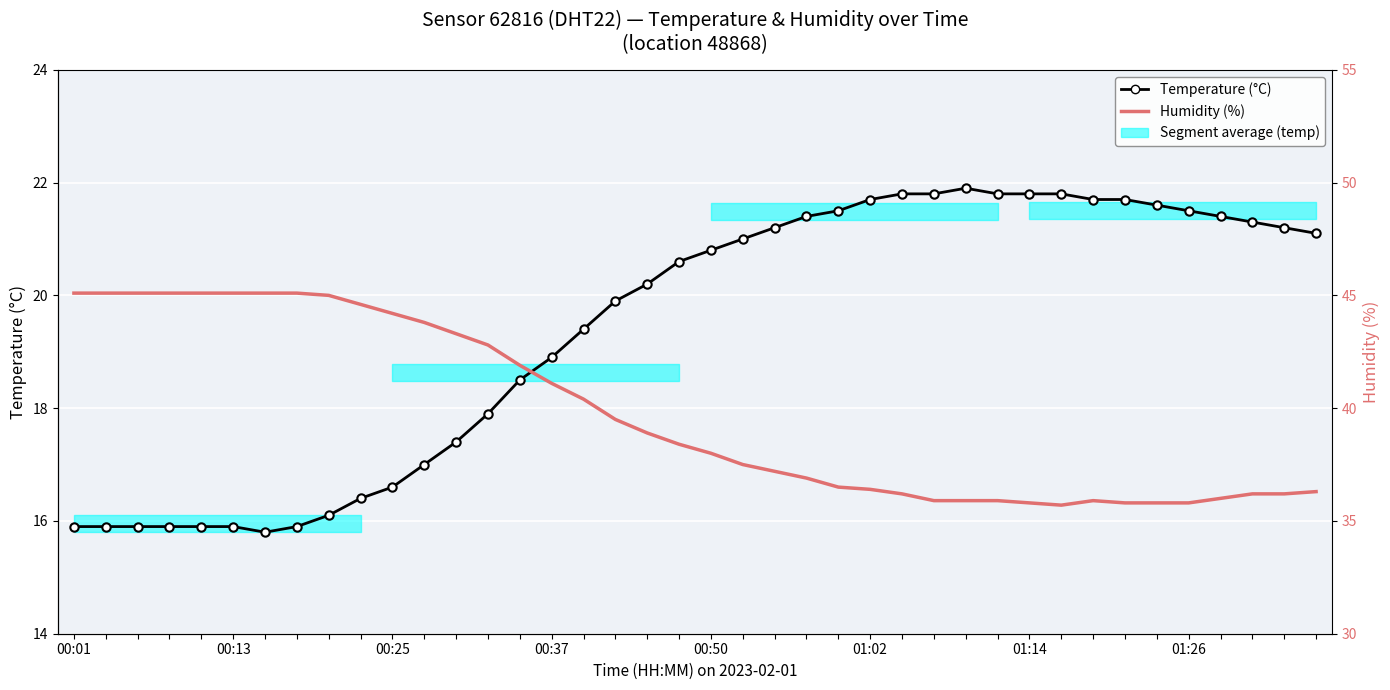

What is the average value of the Temperature (°C) series?

19.4